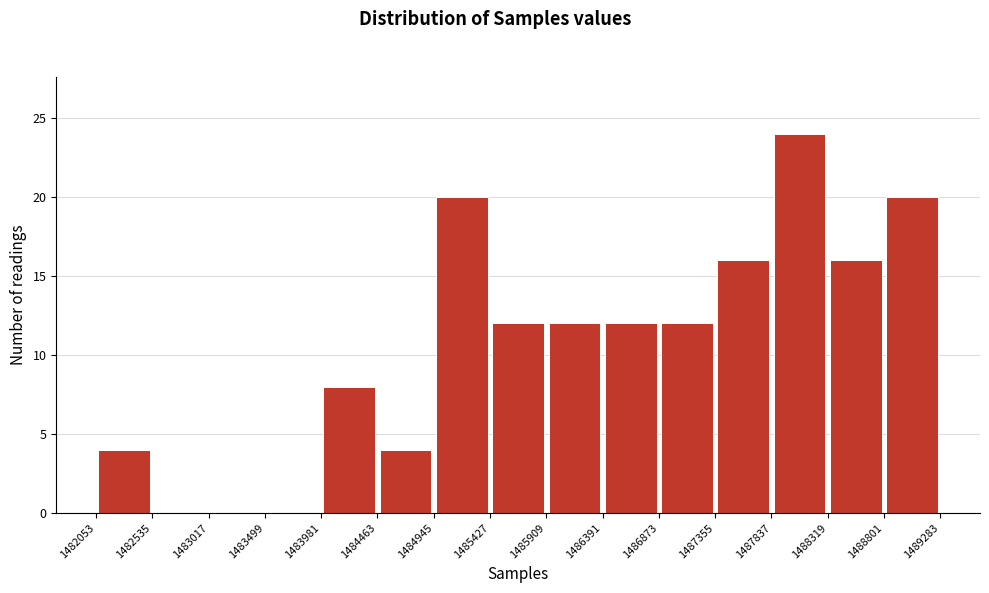

Over which range of the x-axis is the bar tallest?

1487837 to 1488319